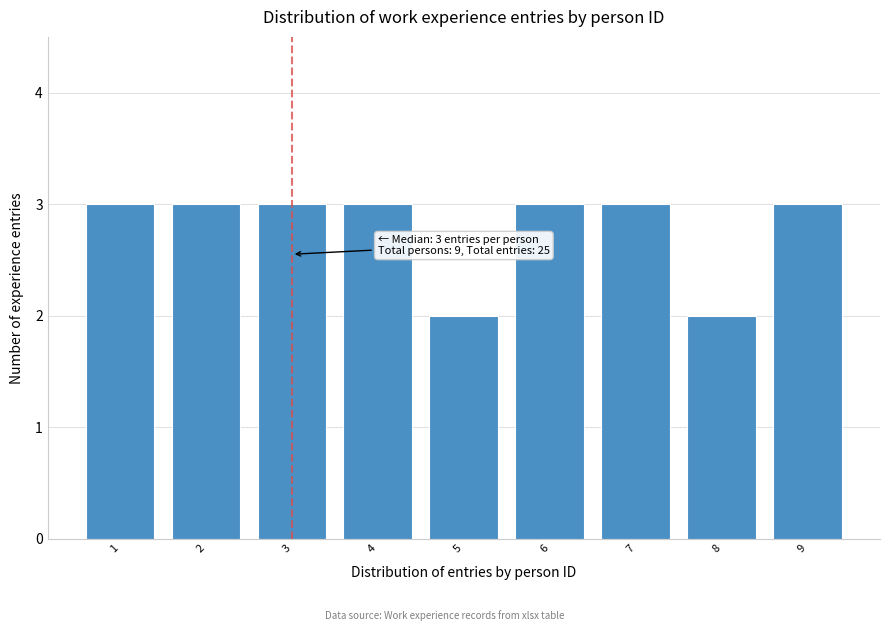

Reading left to right, transcribe all the data shown in this chart.

1=3	2=3	3=3	4=3	5=2	6=3	7=3	8=2	9=3